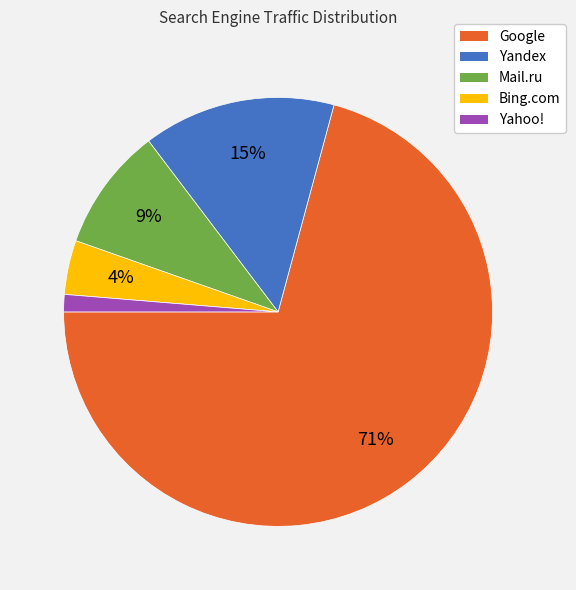

Does any single category account for the majority?

Yes